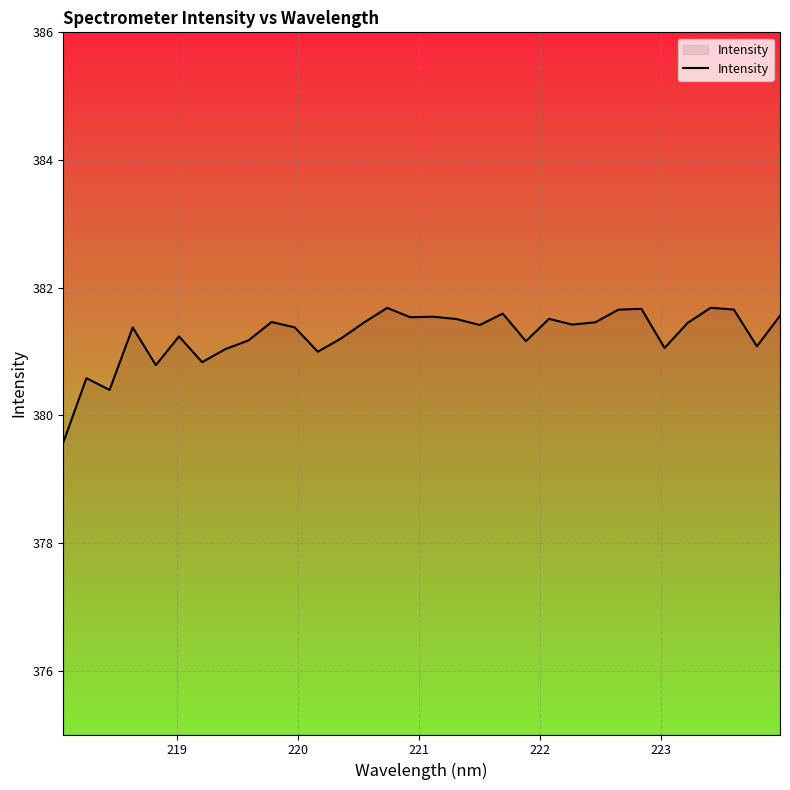

True or false: there are more than 2 points higher than both neighbors.

True